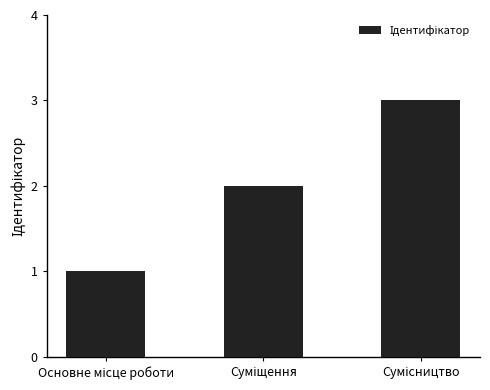

What is the maximum value shown in the chart?

3